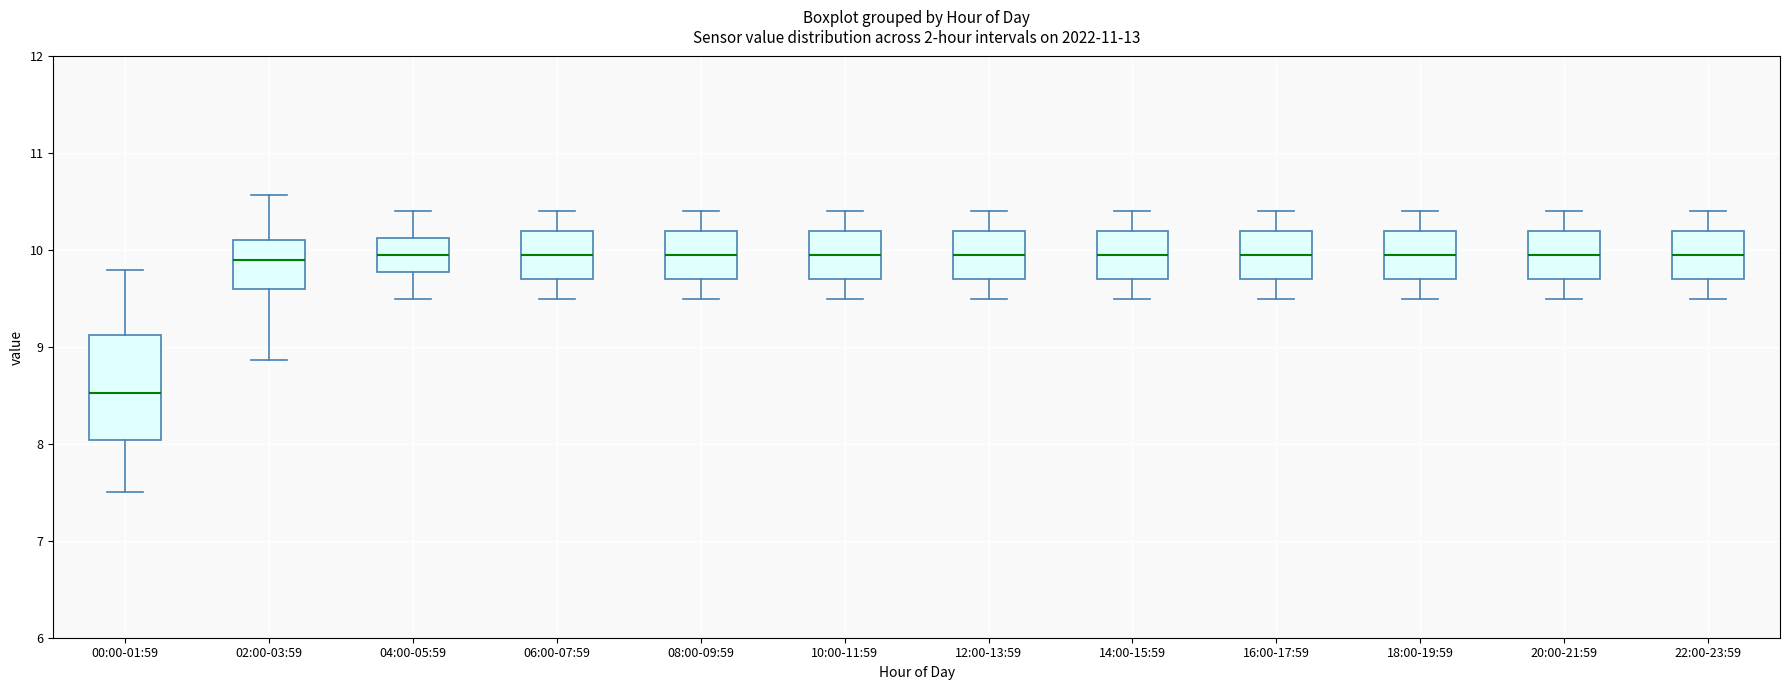

Reading left to right, read every box against the y-axis: the position of its median line, the range the box covers, and the ends of its whiskers. The values are not printed on the chart, so give them approximately, as read against the axis.

00:00-01:59: median 8.5, box 8.0 to 9.1, whiskers 7.5 to 9.8
02:00-03:59: median 9.9, box 9.6 to 10.1, whiskers 8.9 to 10.6
04:00-05:59: median 10.0, box 9.8 to 10.1, whiskers 9.5 to 10.4
06:00-07:59: median 10.0, box 9.7 to 10.2, whiskers 9.5 to 10.4
08:00-09:59: median 10.0, box 9.7 to 10.2, whiskers 9.5 to 10.4
10:00-11:59: median 10.0, box 9.7 to 10.2, whiskers 9.5 to 10.4
12:00-13:59: median 10.0, box 9.7 to 10.2, whiskers 9.5 to 10.4
14:00-15:59: median 10.0, box 9.7 to 10.2, whiskers 9.5 to 10.4
16:00-17:59: median 10.0, box 9.7 to 10.2, whiskers 9.5 to 10.4
18:00-19:59: median 10.0, box 9.7 to 10.2, whiskers 9.5 to 10.4
20:00-21:59: median 10.0, box 9.7 to 10.2, whiskers 9.5 to 10.4
22:00-23:59: median 10.0, box 9.7 to 10.2, whiskers 9.5 to 10.4